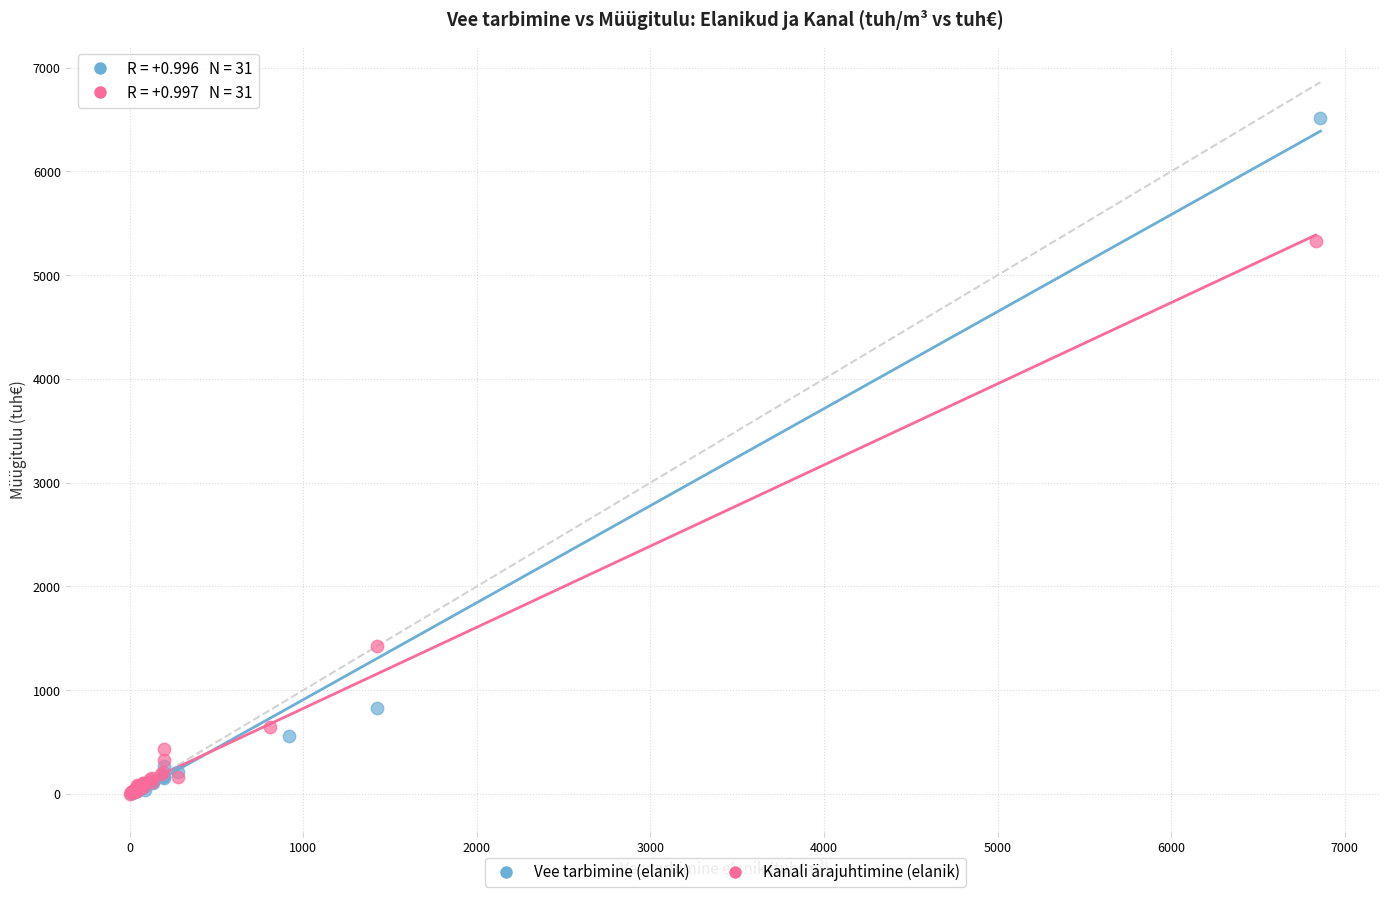

Which series reaches the maximum Y coordinate?

Vee tarbimine (elanik)